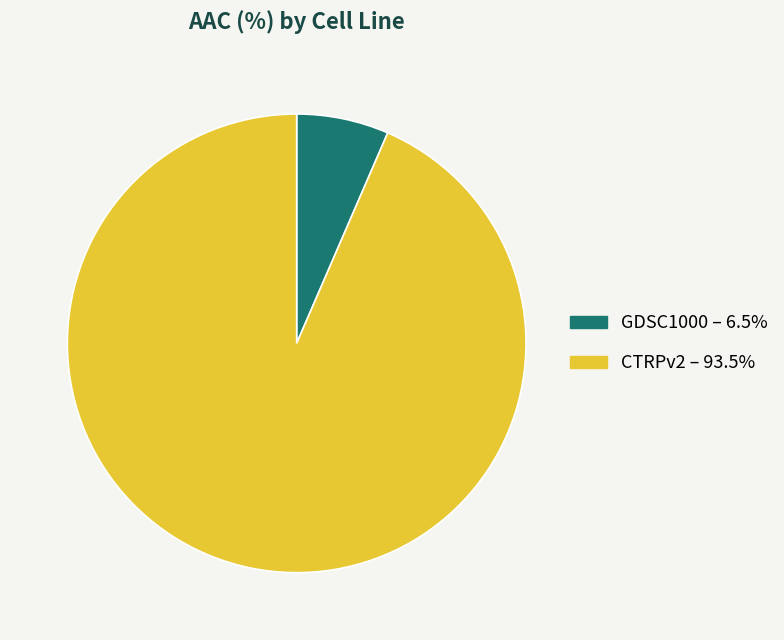

Which category has the biggest portion of the pie?

CTRPv2